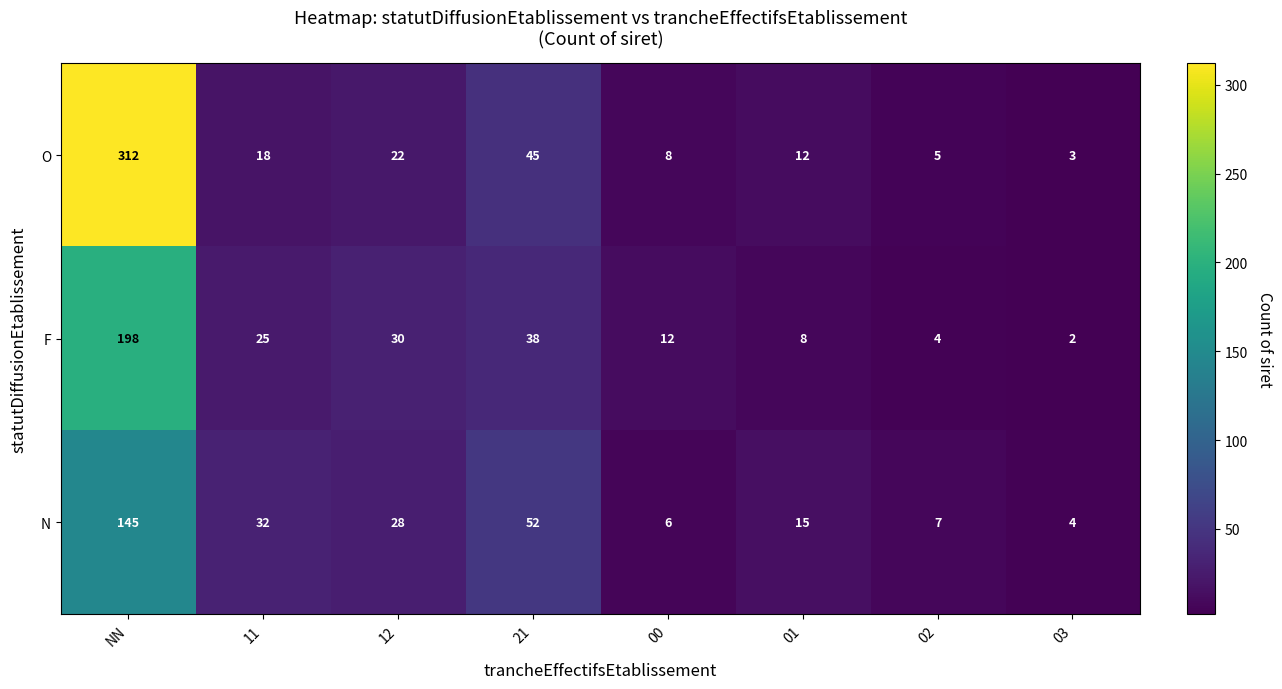

Which category has the highest value across all series?

NN